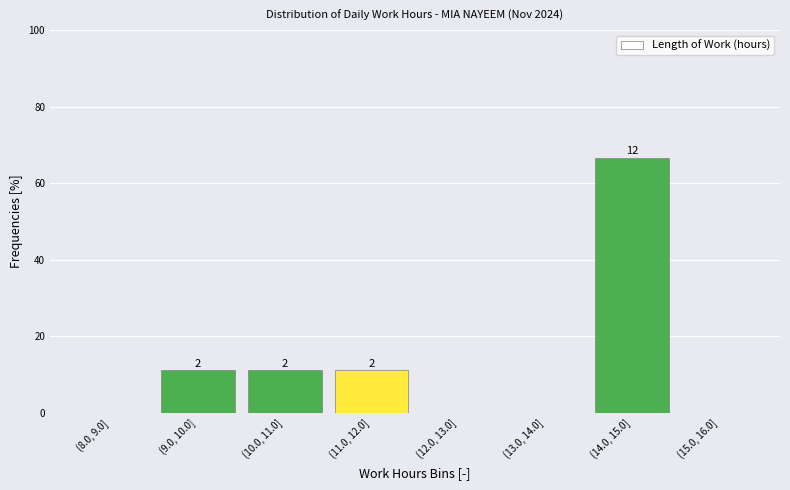

Are the bars horizontal?

No